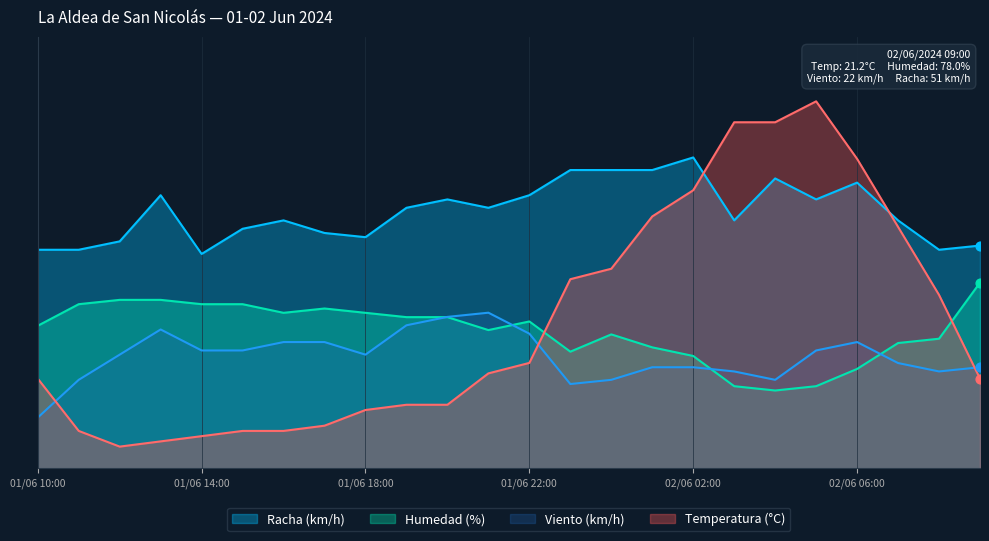

At how many categories does at least one series exceed 36?

17